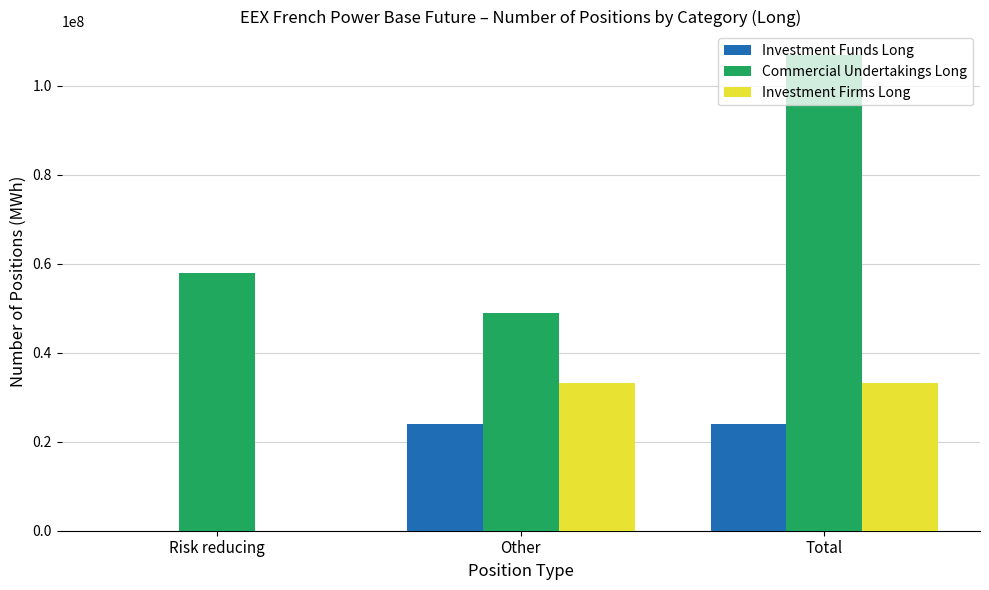

Which series changed the most between Risk reducing and Total?

Commercial Undertakings Long